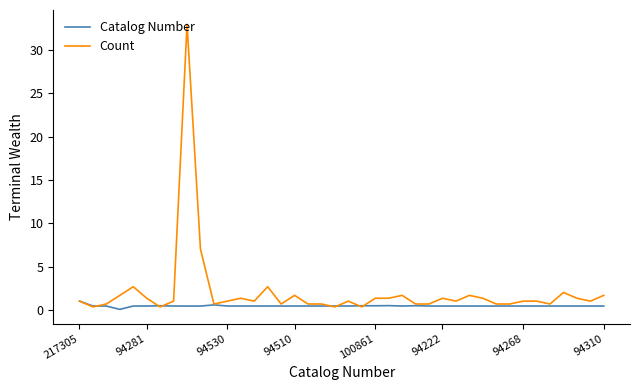

Is this an area chart (filled region under the line)?

No